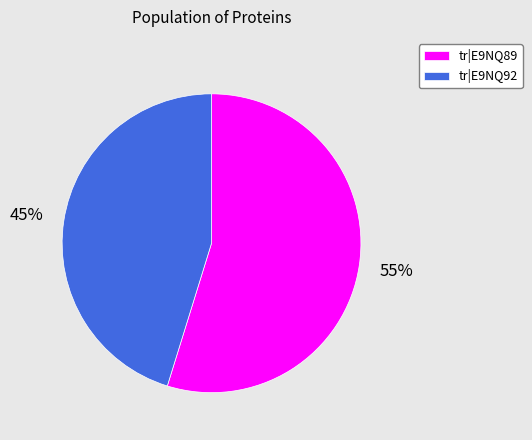

Which slice is the smallest?

tr|E9NQ92